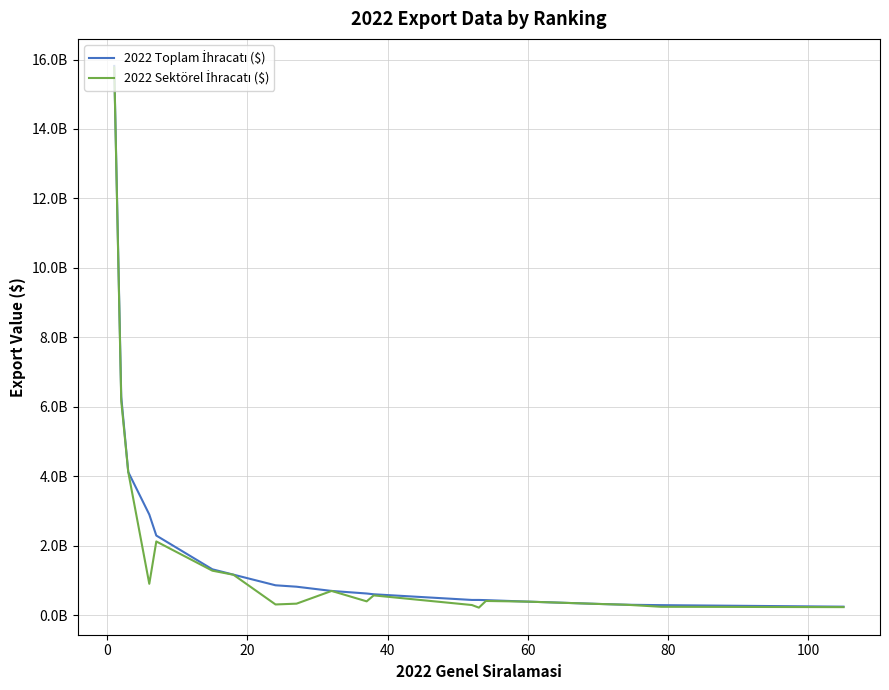

True or false: 2022 Sektörel İhracatı ($) and 2022 Toplam İhracatı ($) intersect in this chart.

False